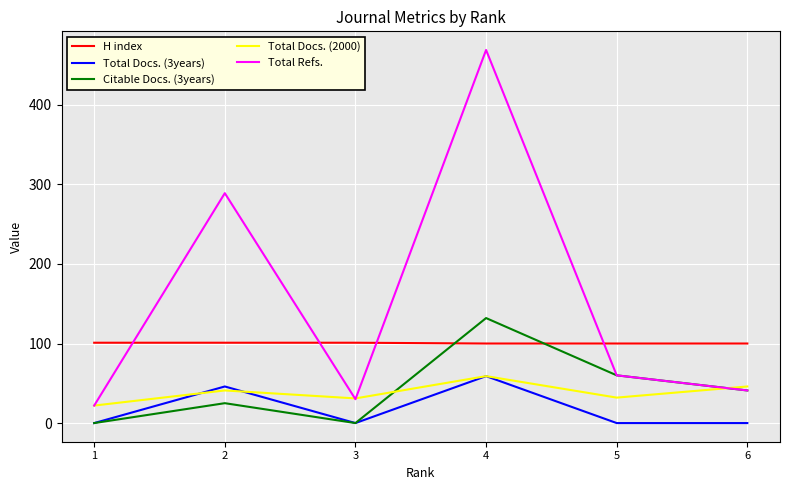

Where does the Total Refs. series first go above 60?

2